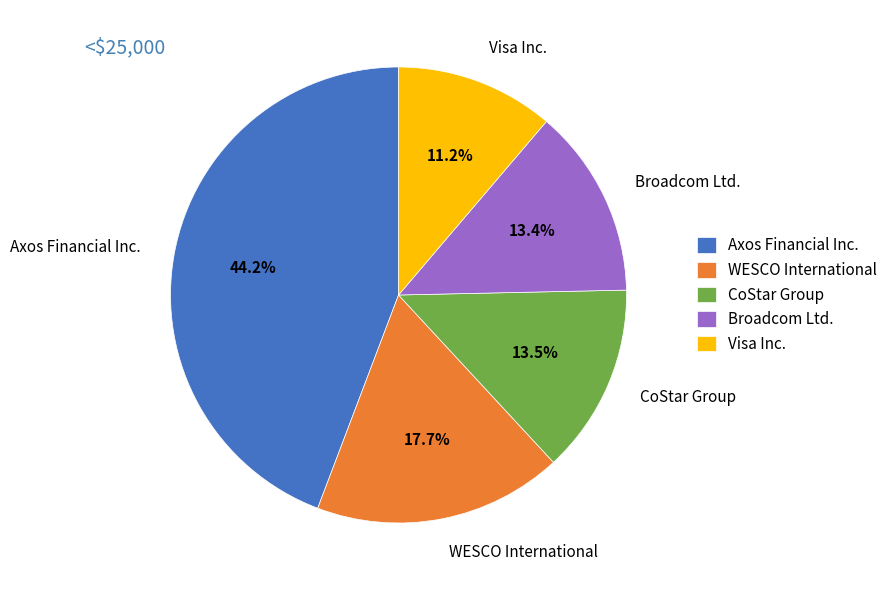

Which category has the smallest portion of the pie?

Visa Inc.